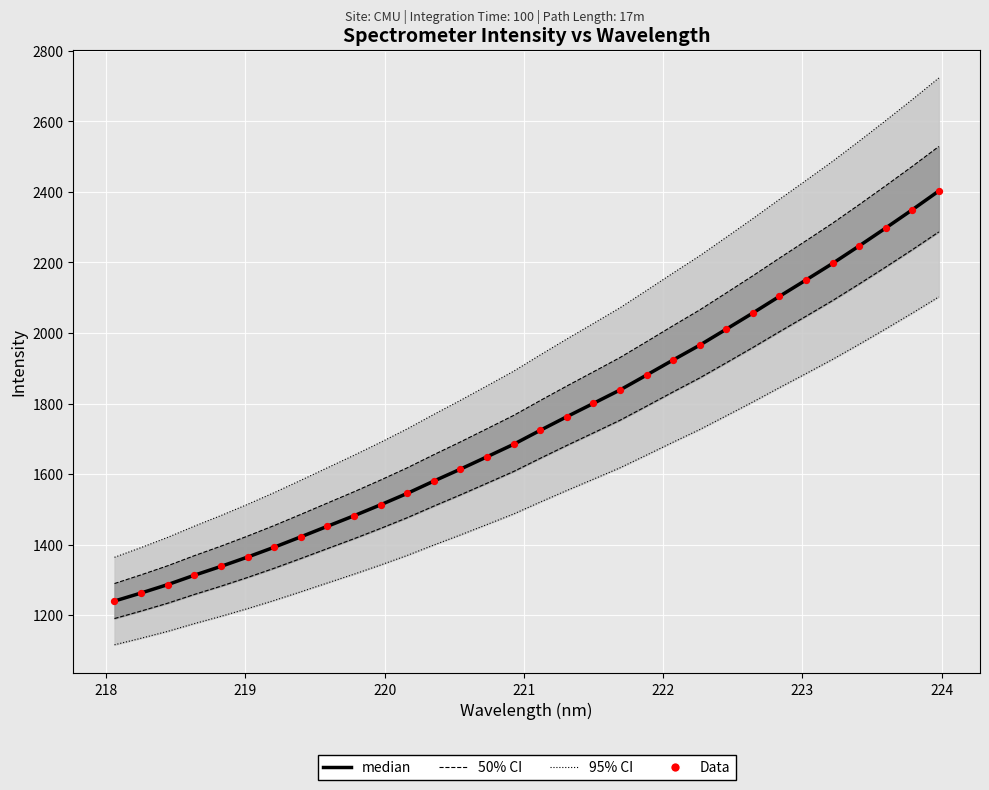

Is the value of median at 27 greater than the value of 95% CI at 16?

Yes